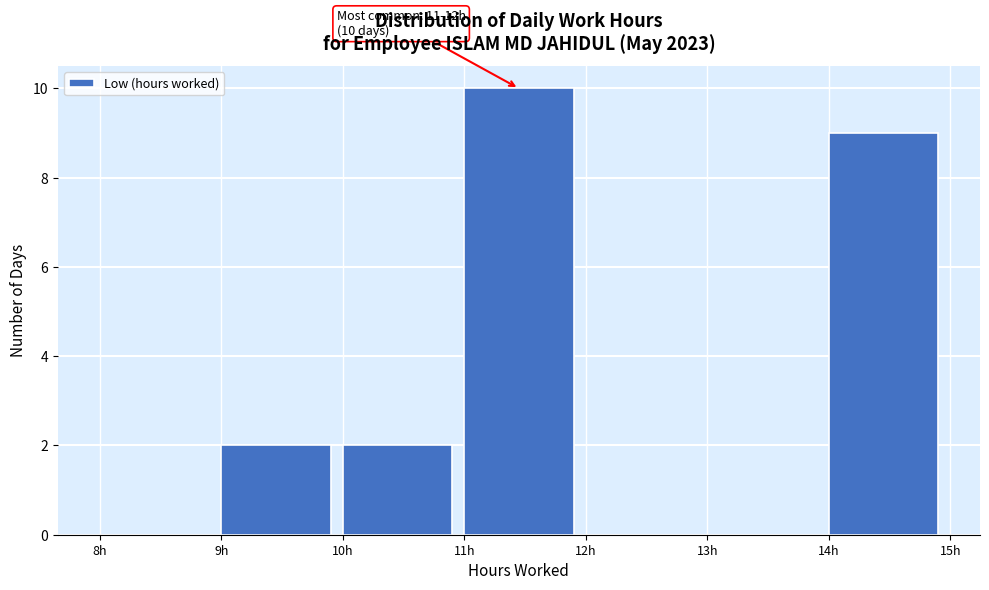

Which range on the x-axis has the tallest bar?

11 to 12